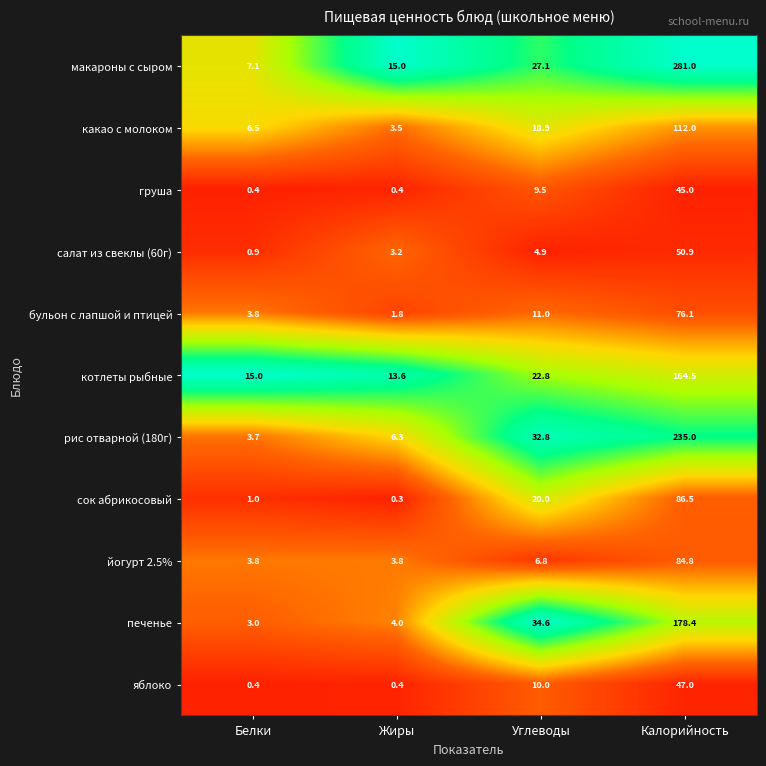

Rank the series by their maximum value, from highest to lowest.

макароны с сыром, рис отварной (180г), печенье, котлеты рыбные, какао с молоком, сок абрикосовый, йогурт 2.5%, бульон с лапшой и птицей, салат из свеклы (60г), яблоко, груша